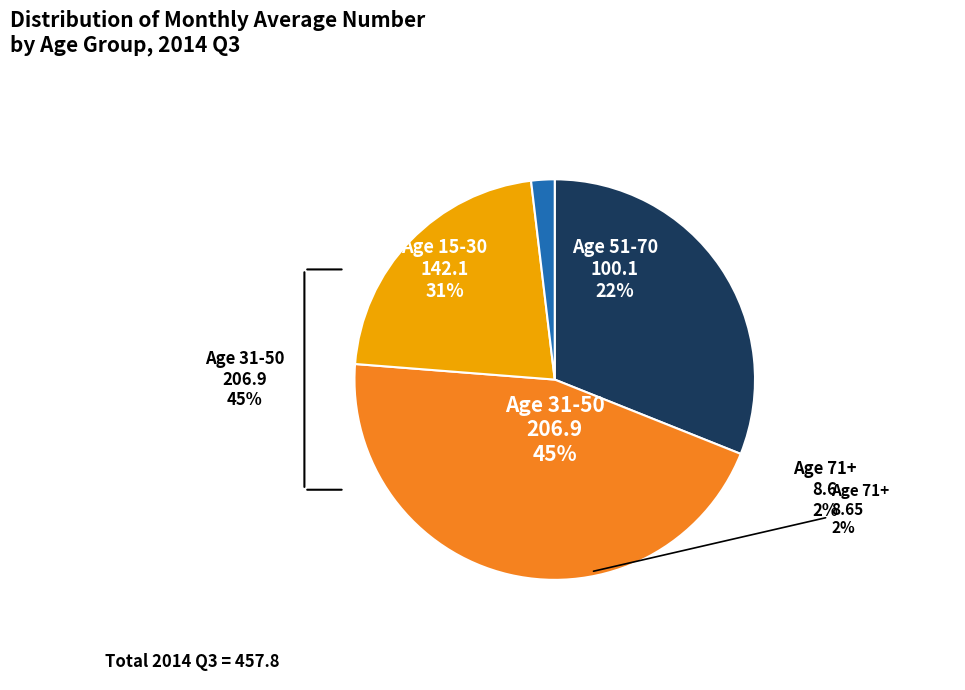

Is it true that 71+ is 2% of the pie?

True